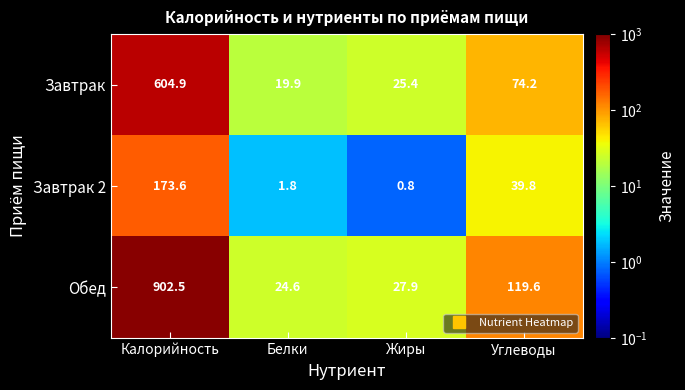

The value of Завтрак at Углеводы is 74.2. True or false?

True